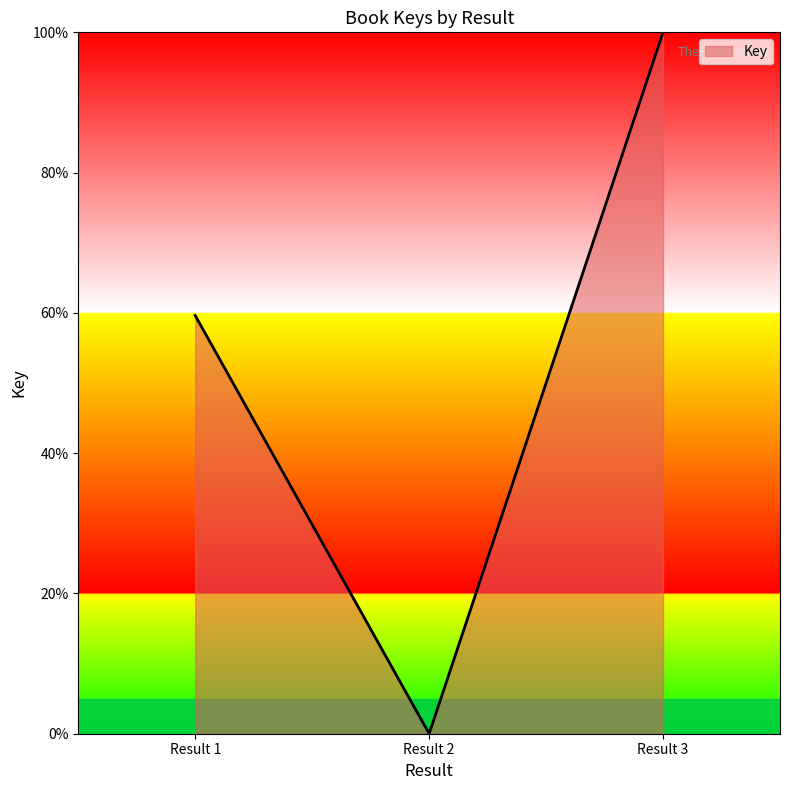

The value at Result 2 is 0.0. True or false?

True